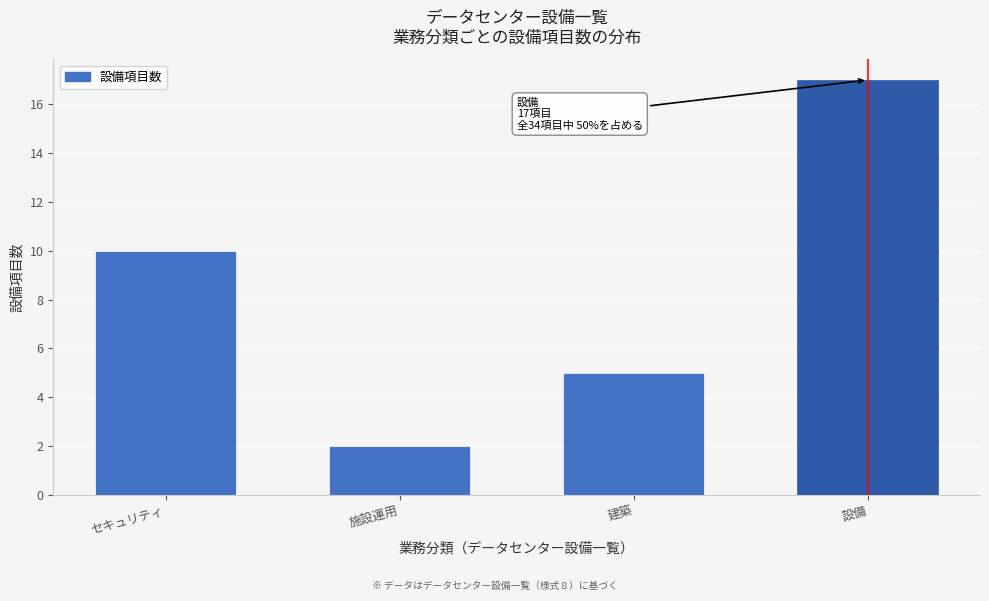

Reading left to right, list all the values displayed in this chart.

10	2	5	17